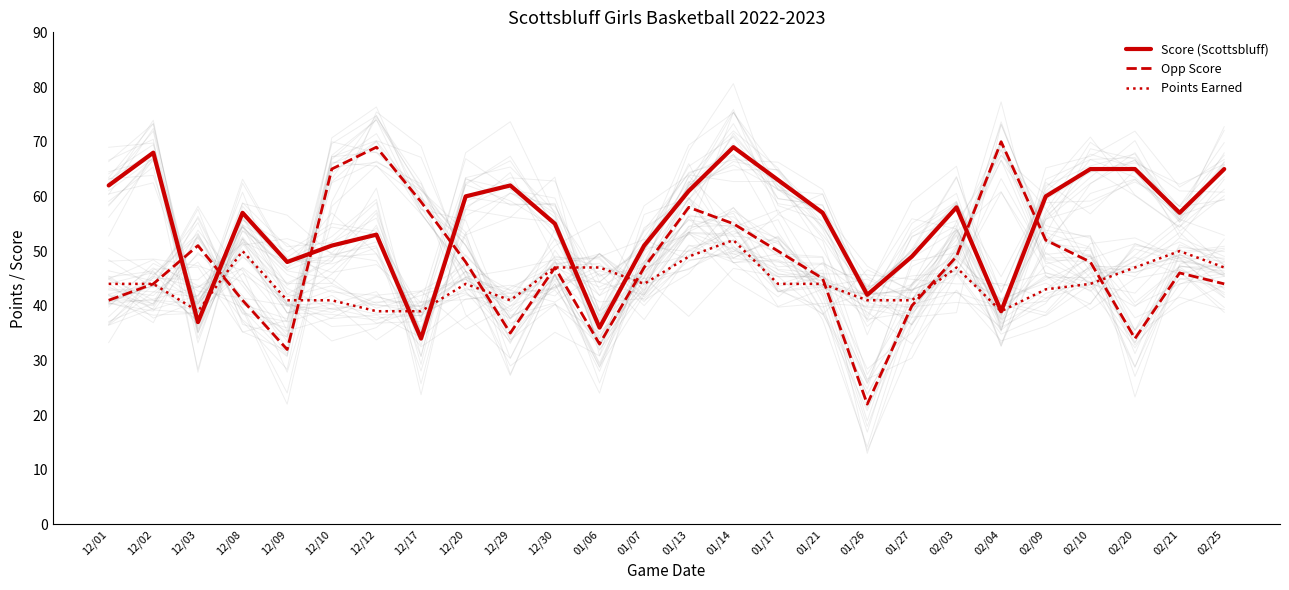

Rank the series by their maximum value, from lowest to highest.

Points Earned, Score (Scottsbluff), Opp Score